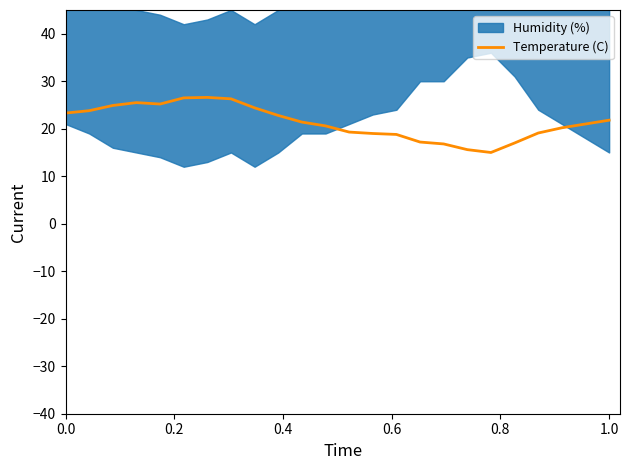

What is the maximum value for Temperature (C)?

26.6